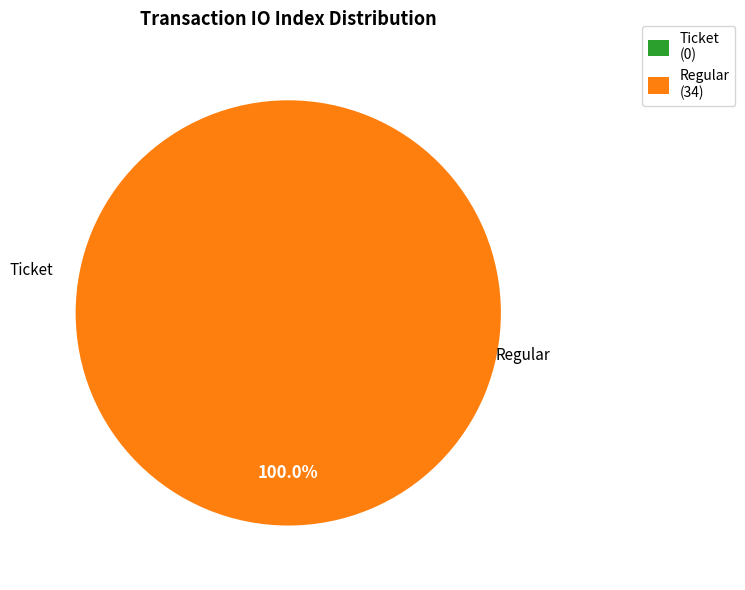

What percentage is the Regular slice, to the nearest percent?

100%